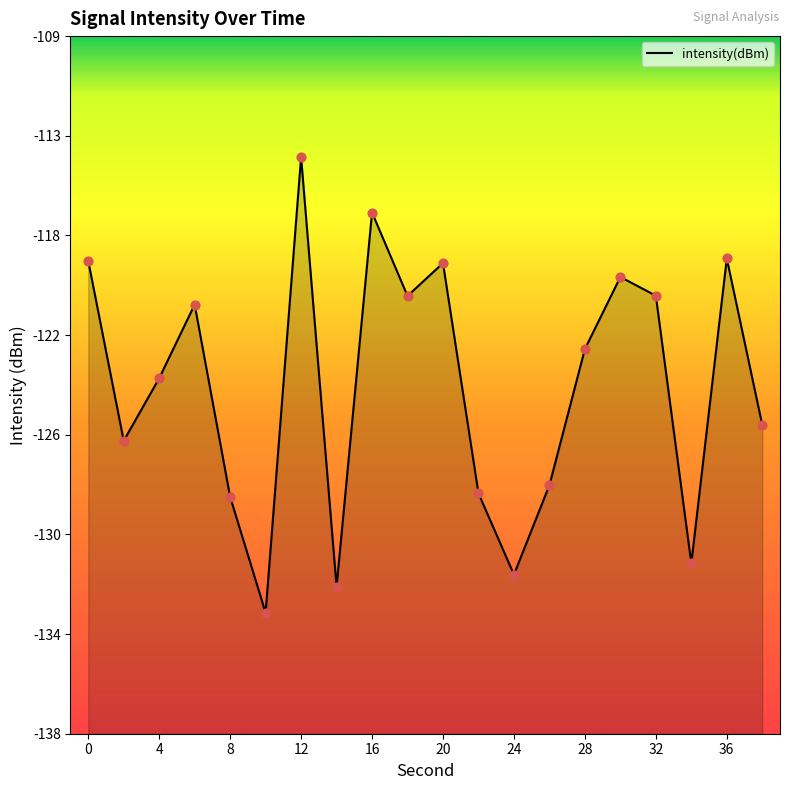

Between 0 and 16, which is larger?

16